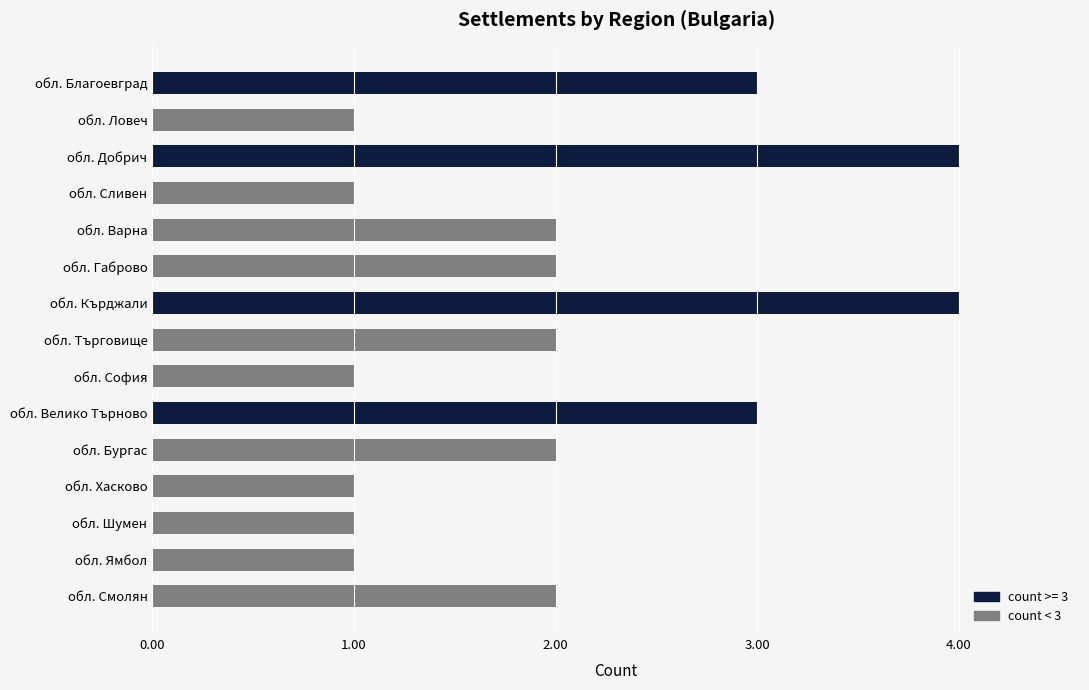

Reading bottom to top, list all the values displayed in this chart.

обл. Смолян=2	обл. Ямбол=1	обл. Шумен=1	обл. Хасково=1	обл. Бургас=2	обл. Велико Търново=3	обл. София=1	обл. Търговище=2	обл. Кърджали=4	обл. Габрово=2	обл. Варна=2	обл. Сливен=1	обл. Добрич=4	обл. Ловеч=1	обл. Благоевград=3